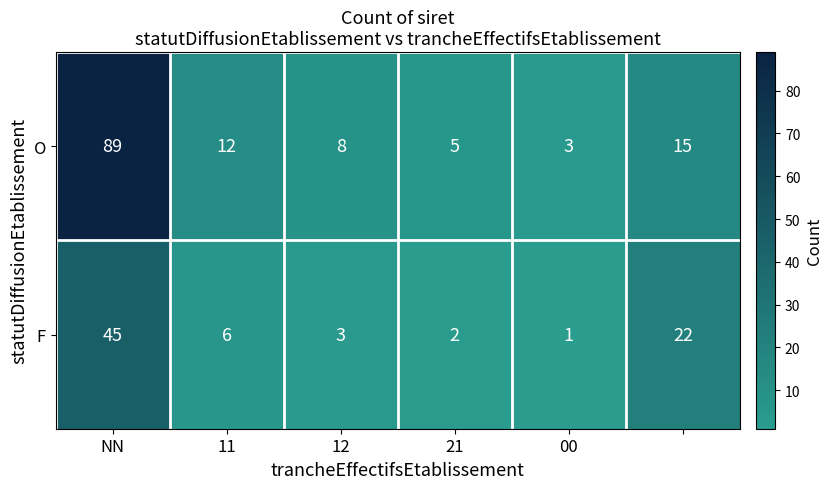

Reading right to left, what are all the values shown in this chart?

O: 15	3	5	8	12	89
F: 22	1	2	3	6	45